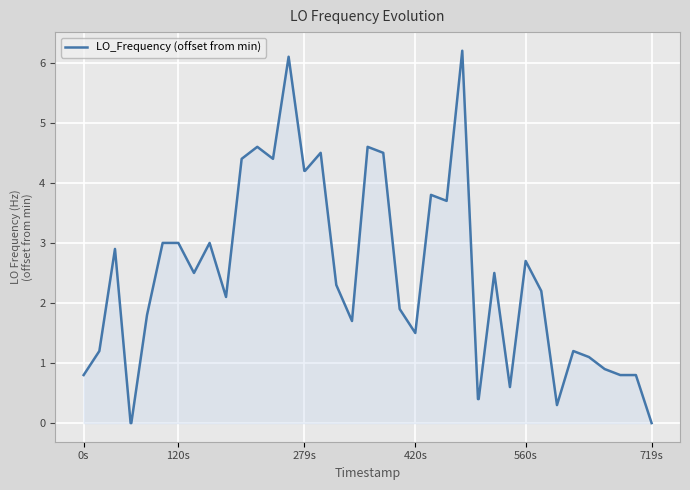

What is the average value?

2.4